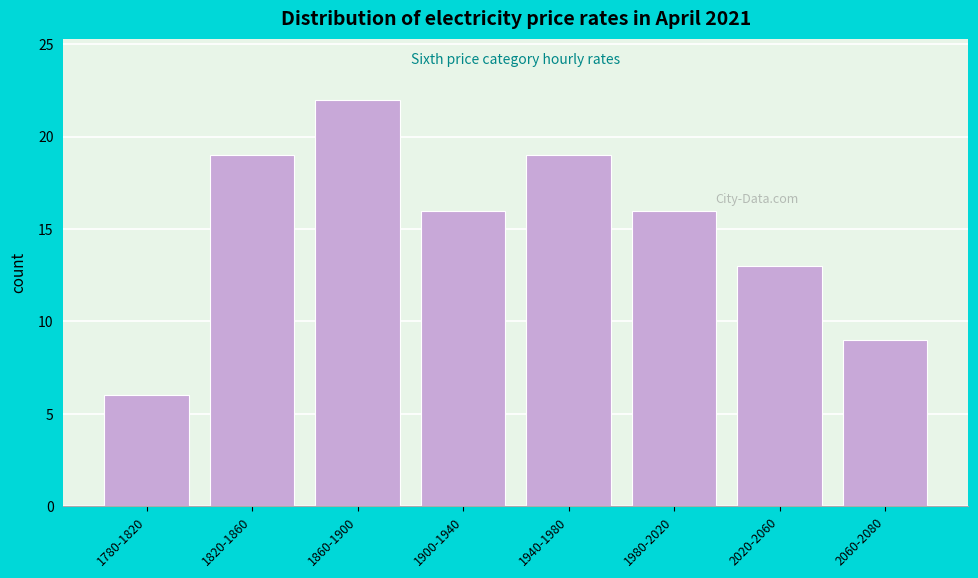

Reading left to right, what are all the values shown in this chart?

1780-1820=6	1820-1860=19	1860-1900=22	1900-1940=16	1940-1980=19	1980-2020=16	2020-2060=13	2060-2080=9